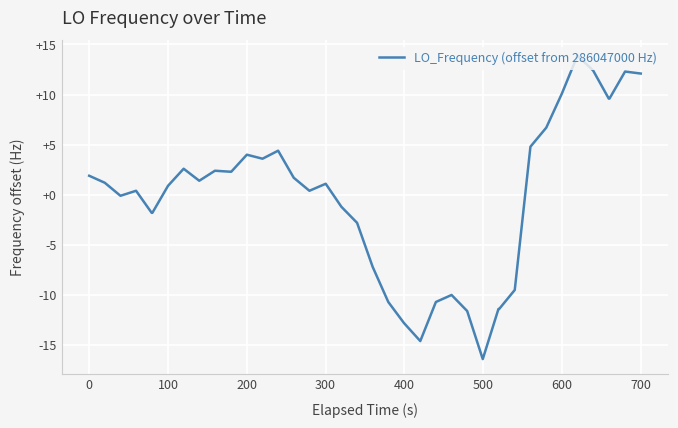

What is the minimum value shown in the chart?

-16.4